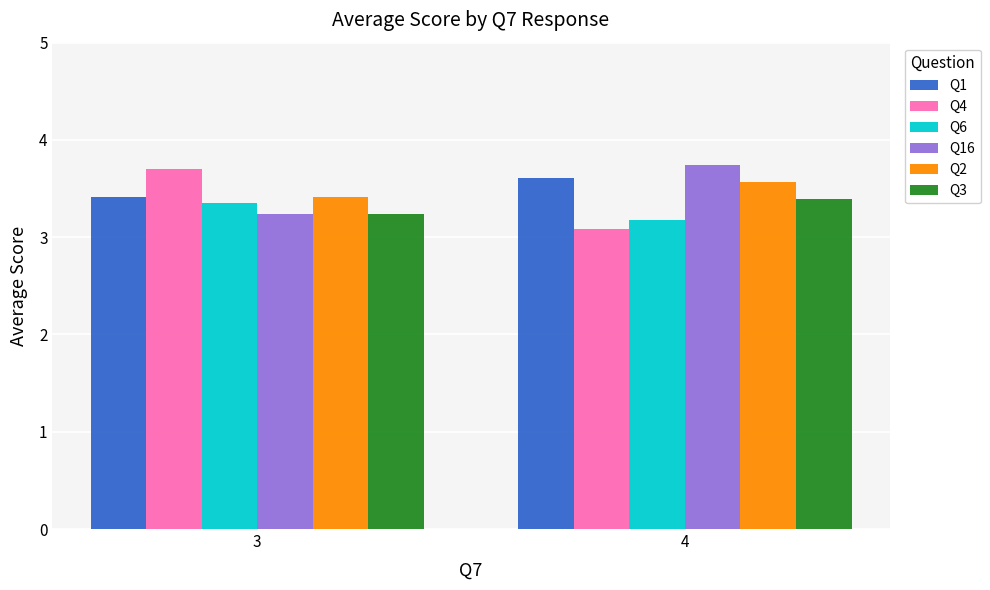

Rank the categories by Q4 value from lowest to highest.

4, 3